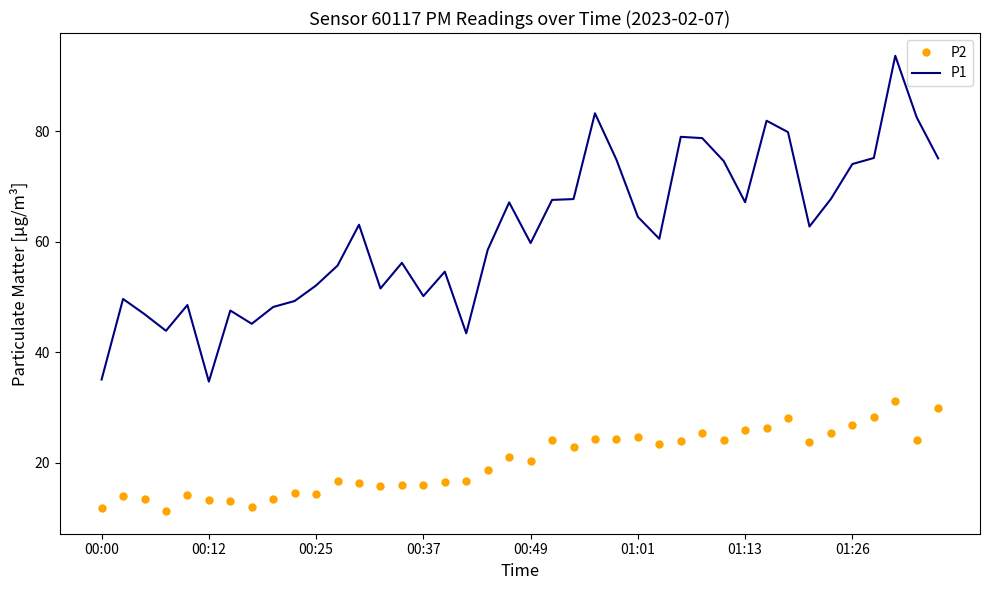

Which series has the largest total across all categories?

P1